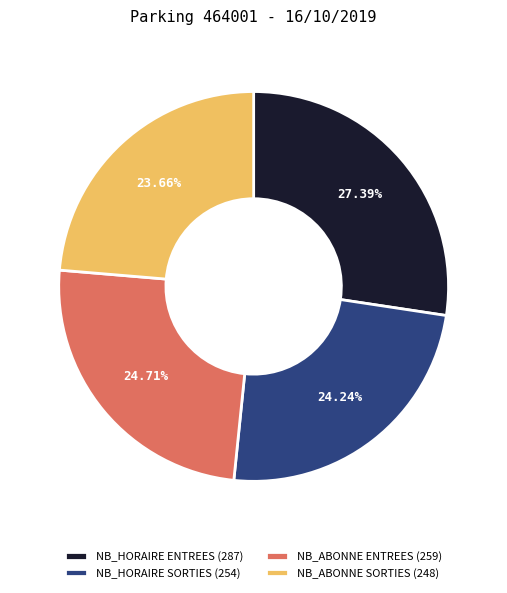

Does any single category account for the majority?

No